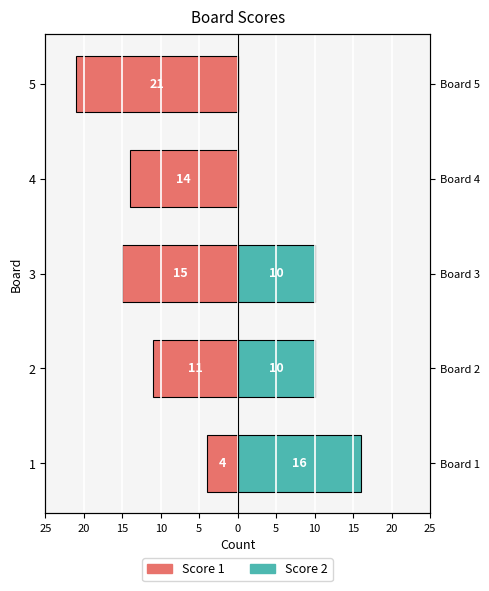

What is the sum of all Score 2 values?

36